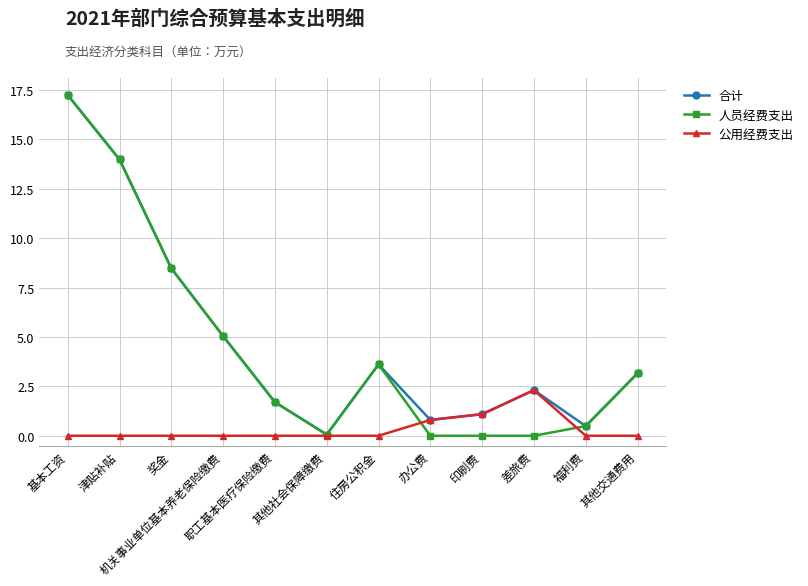

The 人员经费支出 series shows 8.5 at 奖金. True or false?

True